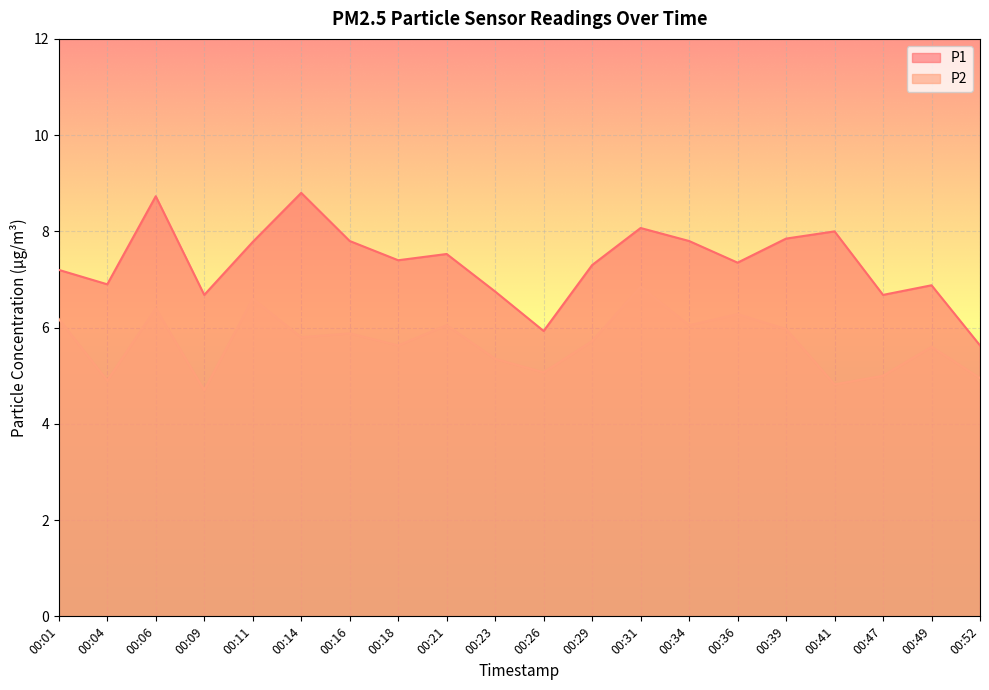

Is it true that P2 equals 8.1 at 00:26?

False